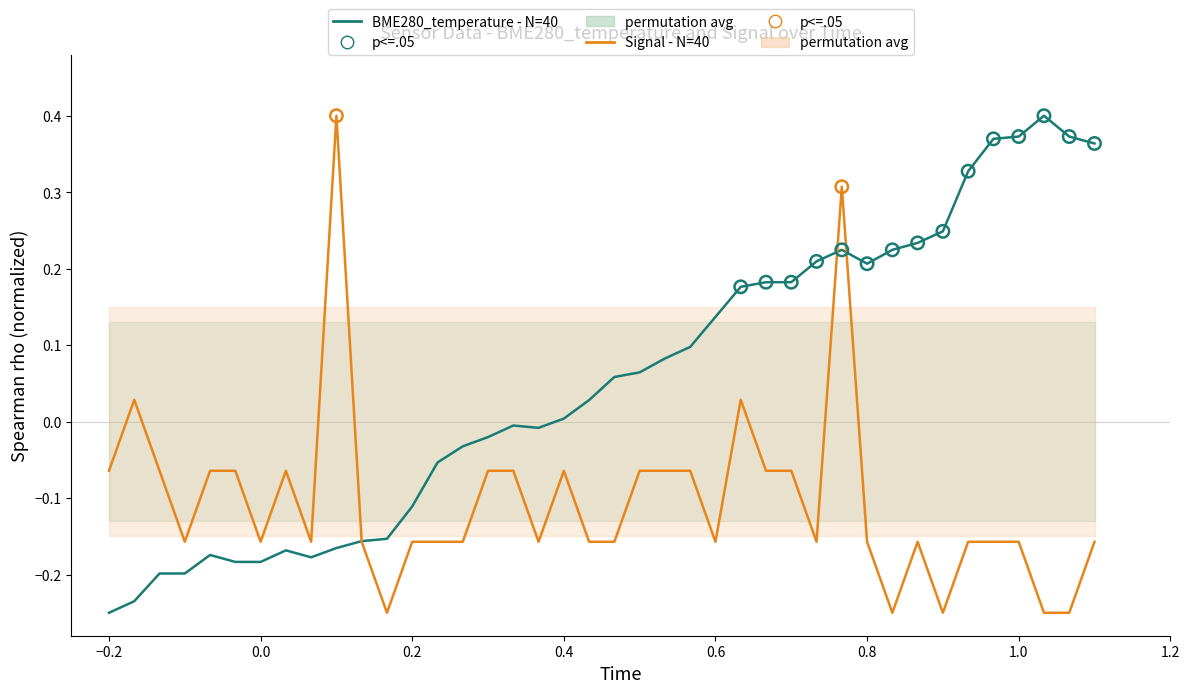

Which series reaches the minimum Y coordinate?

BME280_temperature - N=40